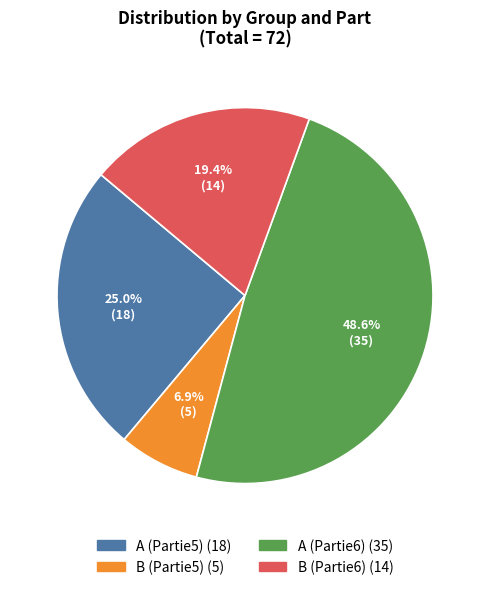

Is there any slice that represents more than half of the pie?

No